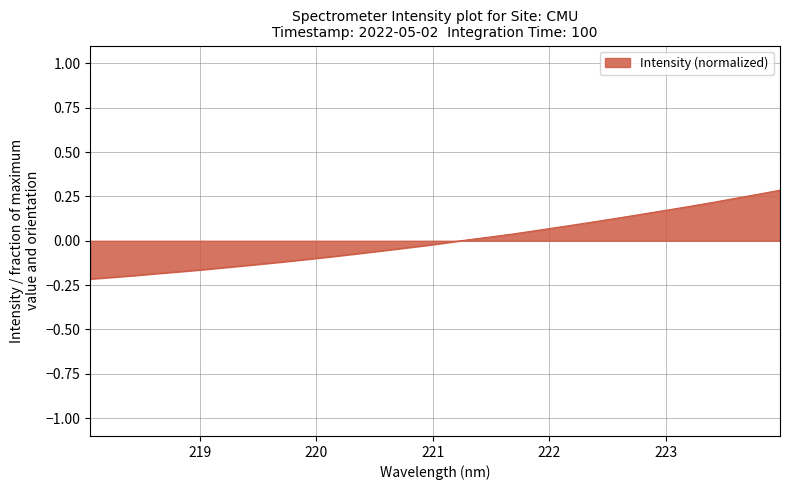

What is the difference between the maximum and minimum values?

0.5